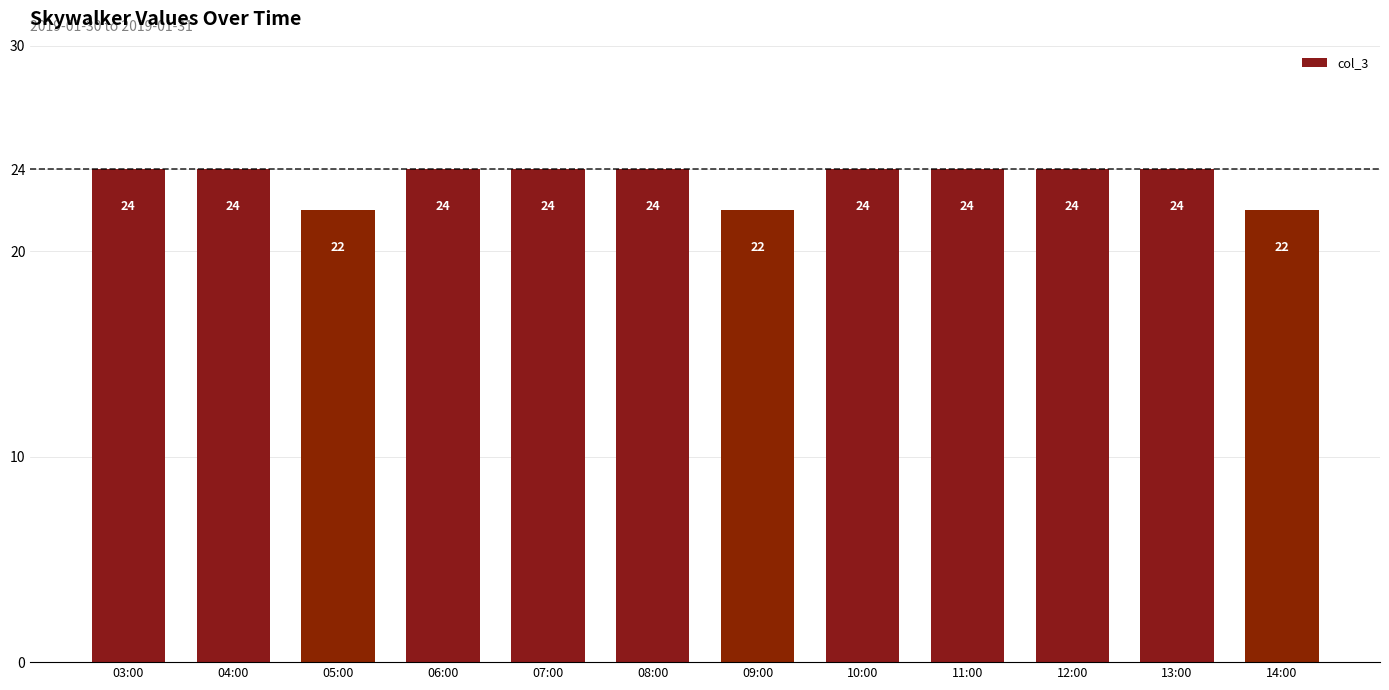

Reading left to right, what are all the values shown in this chart?

24	24	22	24	24	24	22	24	24	24	24	22